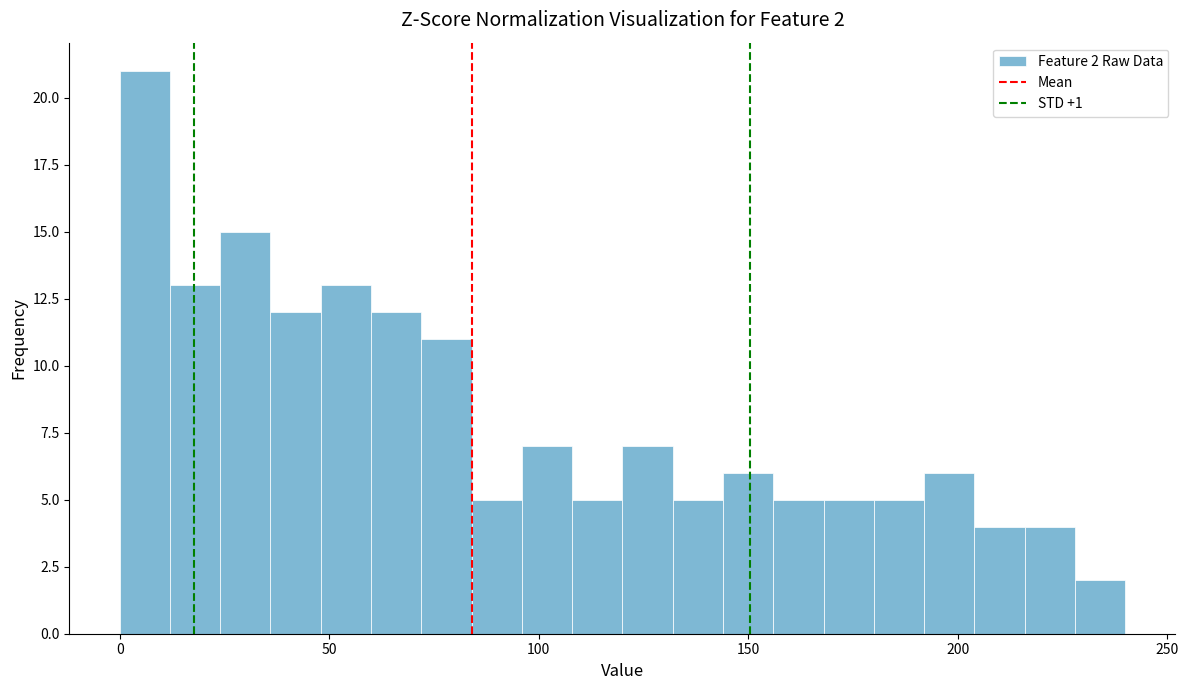

Read against the x-axis, roughly where is the centre of the tallest bar?

5